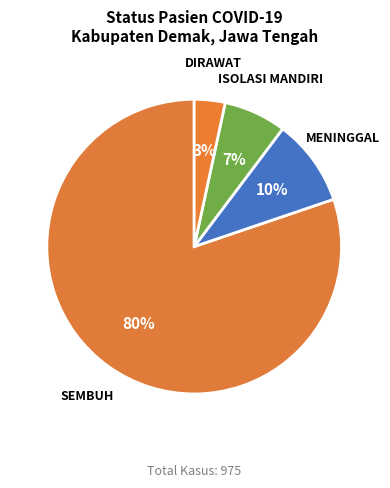

Between SEMBUH and ISOLASI MANDIRI, which is larger?

SEMBUH